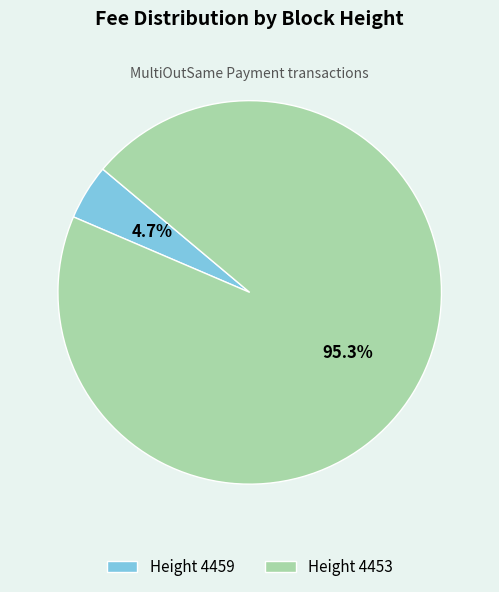

To the nearest percent, what is the average slice percentage?

50%